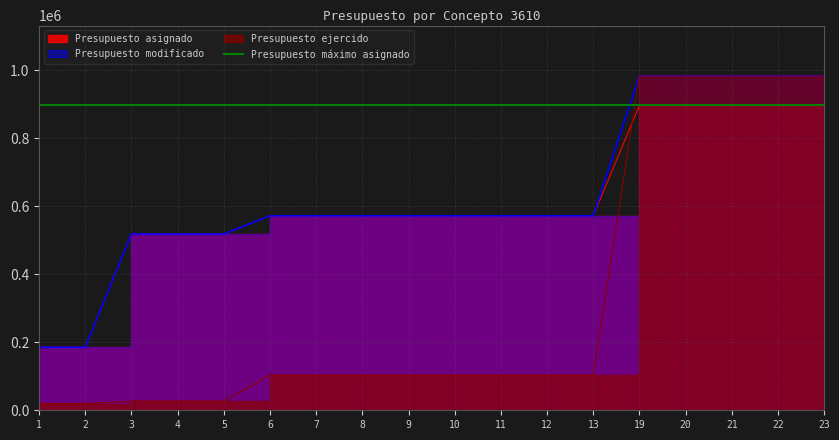

What is the value of the Presupuesto modificado point at the 9th from the left?

571641.0